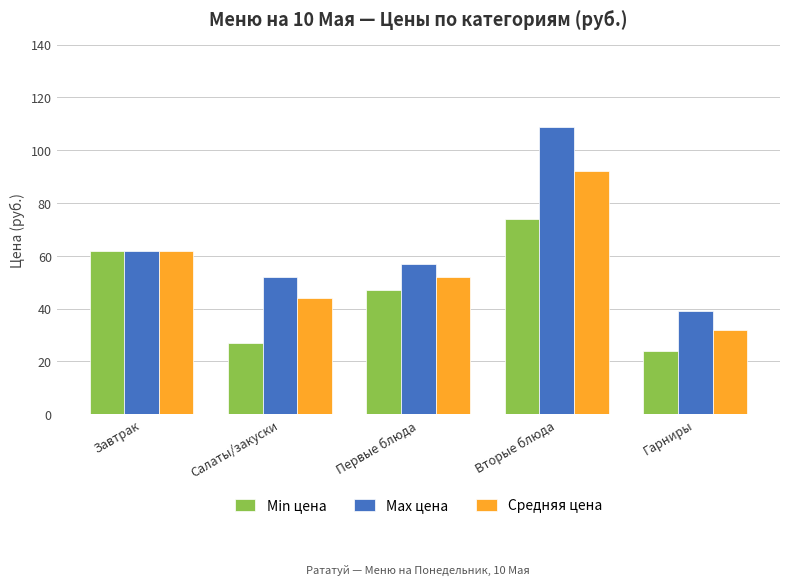

The Max цена series shows 16 at Гарниры. True or false?

False